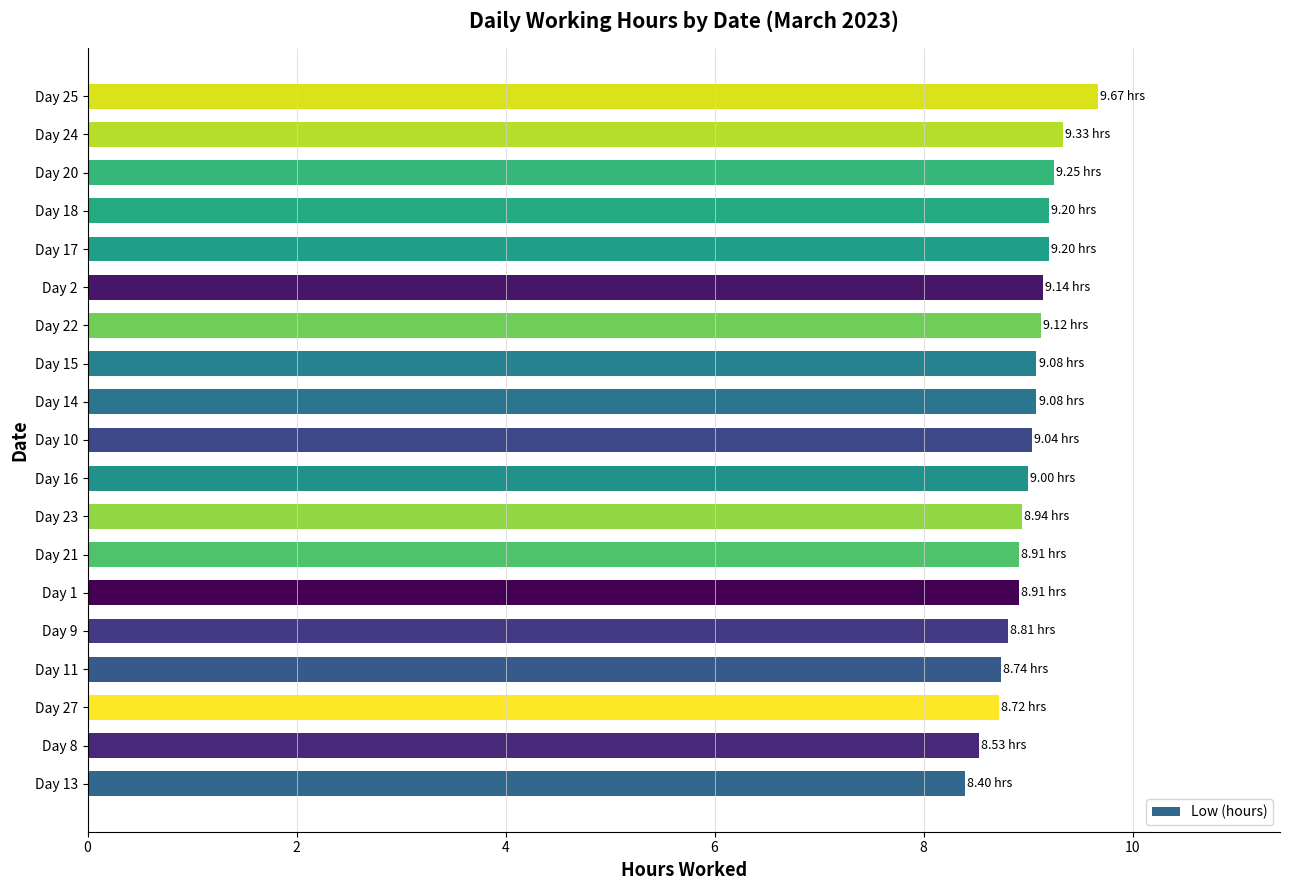

What is the average value?

9.0